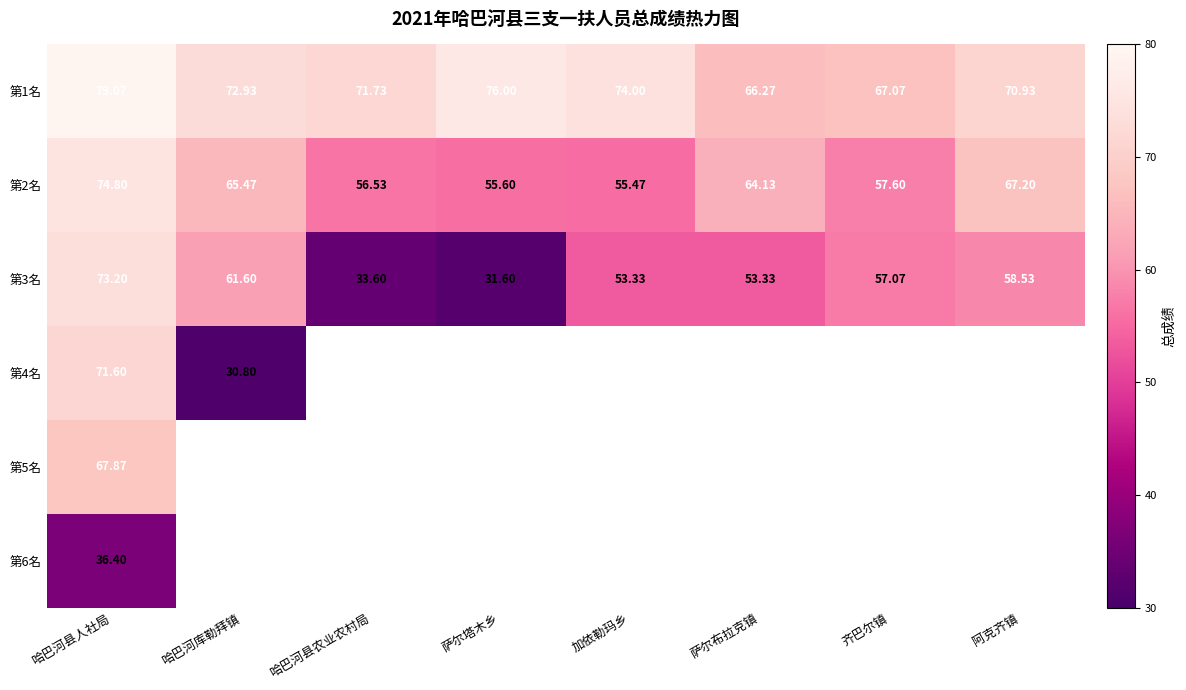

At which label does 第2名 reach its peak?

哈巴河县人社局